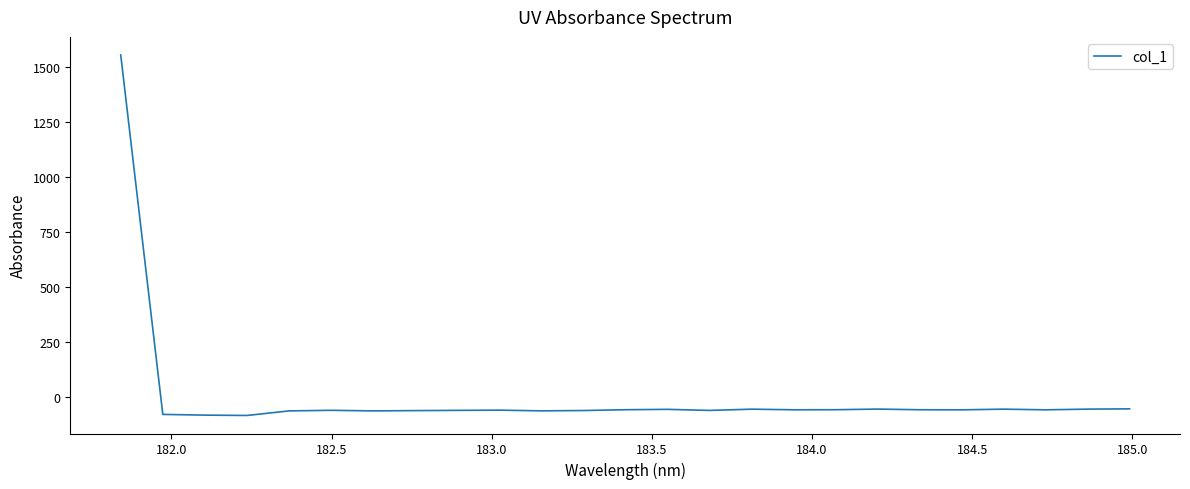

What is the smallest value displayed?

-83.8